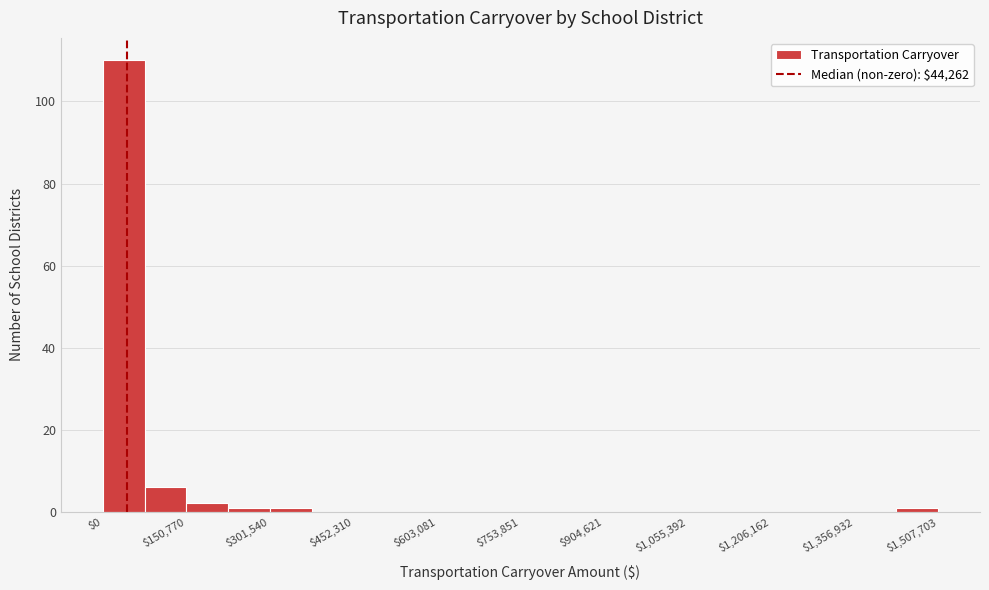

Read against the x-axis, roughly where is the centre of the tallest bar?

40000